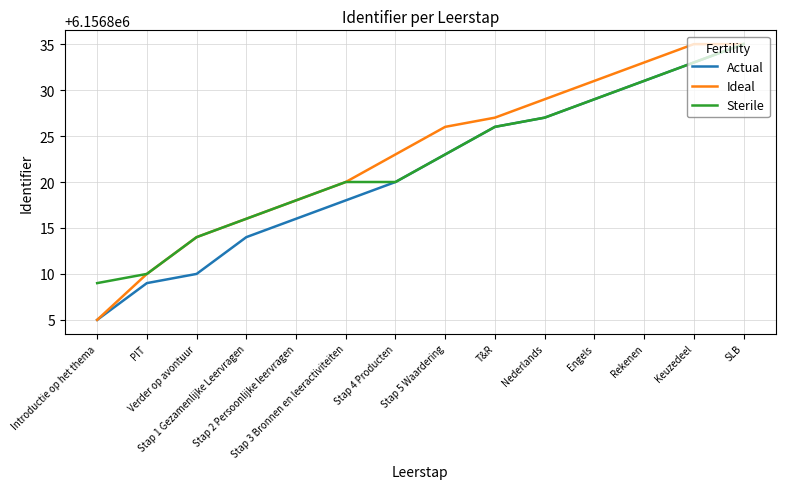

What is the highest value of the Ideal series?

6156835